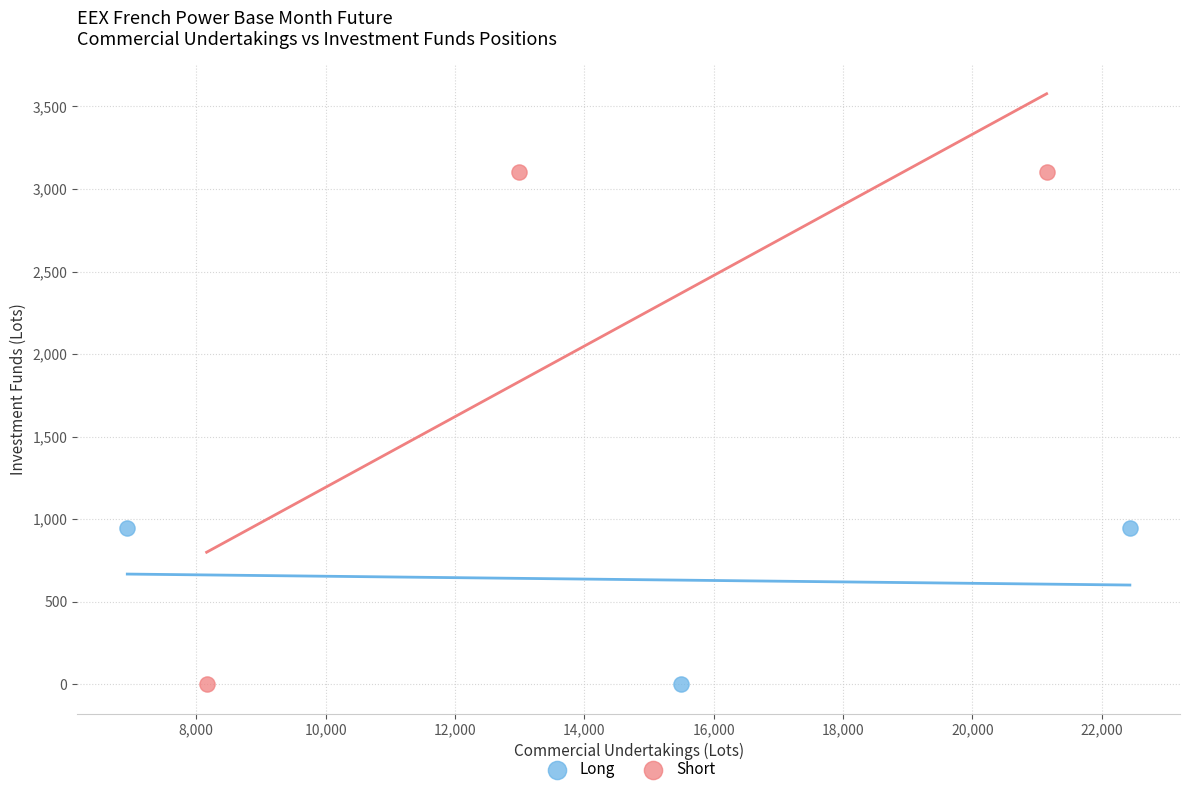

Which series has the widest spread of Y values?

Short